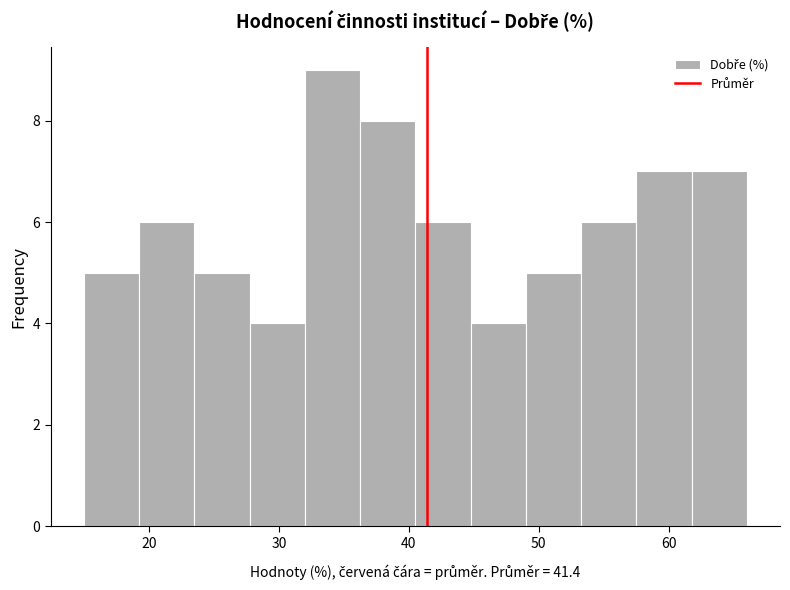

How tall is the bar that spans 36 to 41 on the x-axis? Neither the bar edges nor the heights are printed on the chart, so give them approximately, as read against the axes.

8